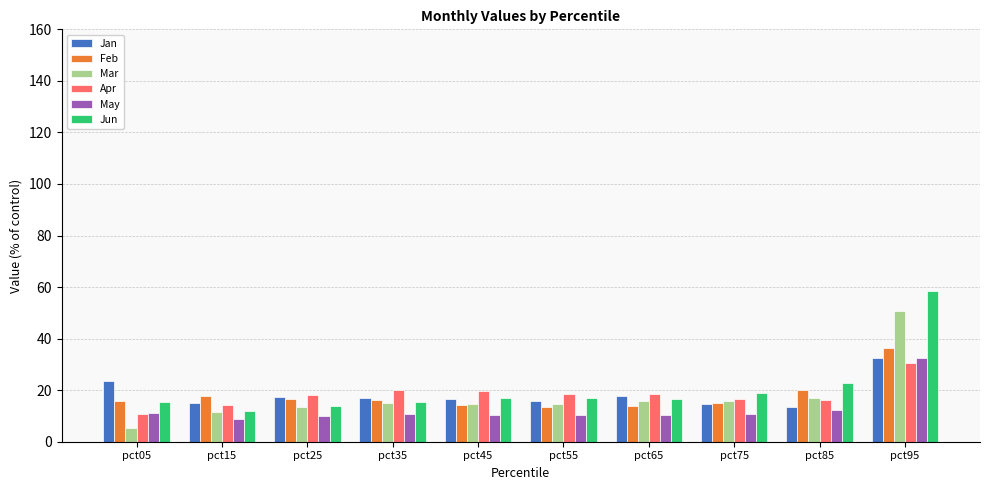

Which series changed the most between pct85 and pct95?

Jun